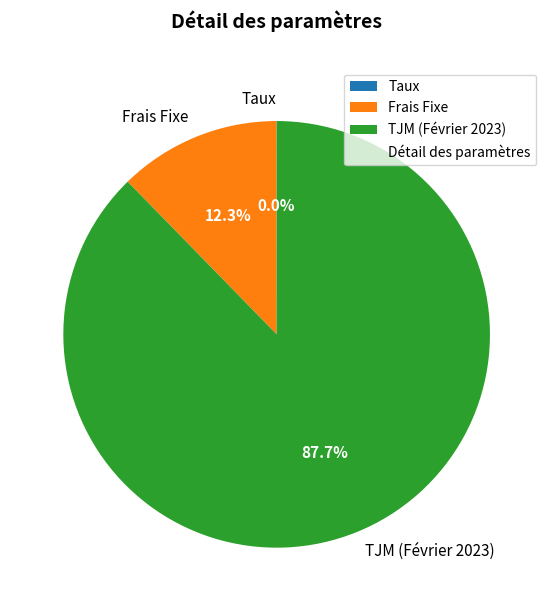

Between TJM (Février 2023) and Frais Fixe, which is larger?

TJM (Février 2023)